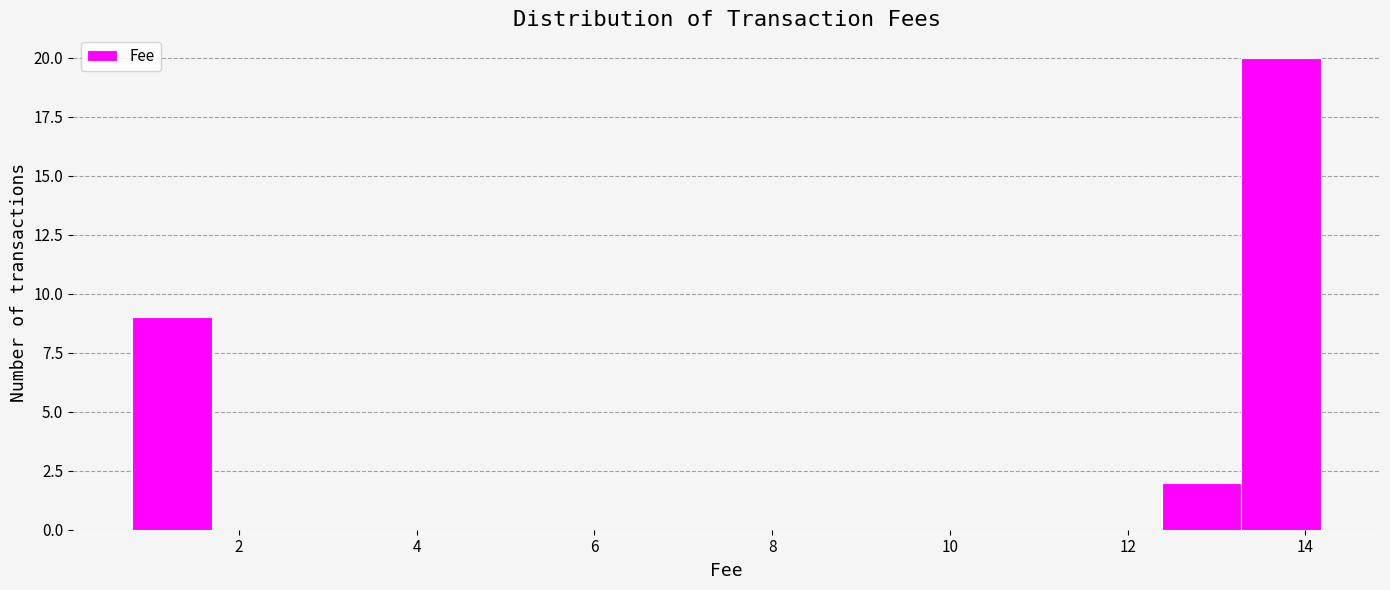

How tall is the bar that spans 13.2 to 14.2 on the x-axis? Neither the bar edges nor the heights are printed on the chart, so give them approximately, as read against the axes.

20